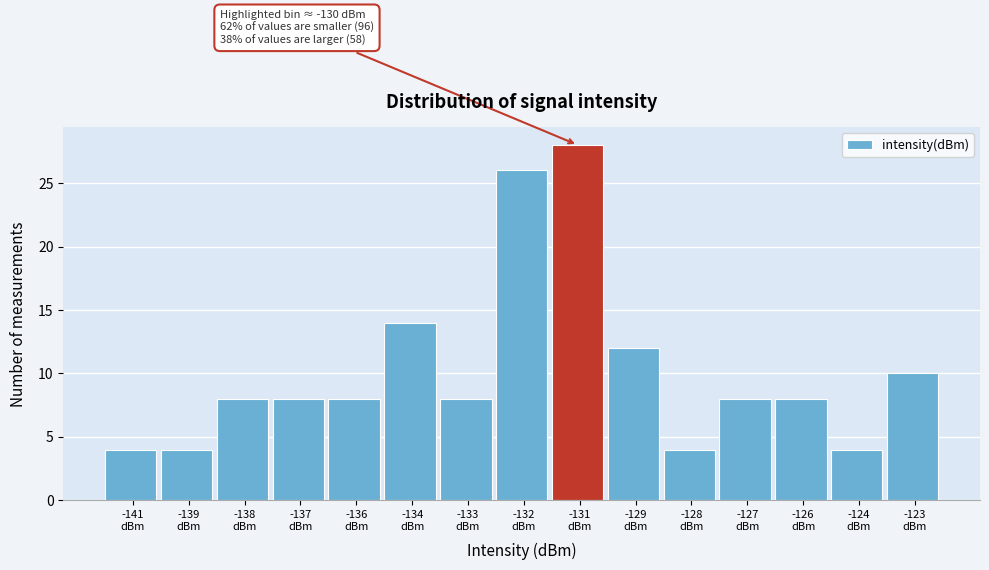

Reading left to right, extract all data points from this chart.

4	4	8	8	8	14	8	26	28	12	4	8	8	4	10